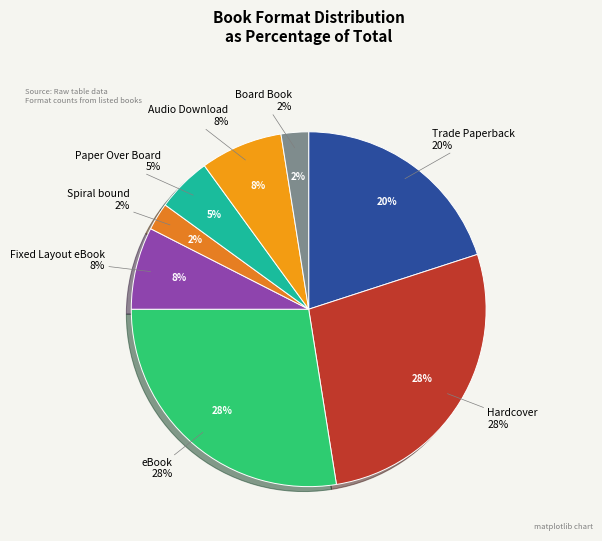

How many slices are in this pie chart?

8